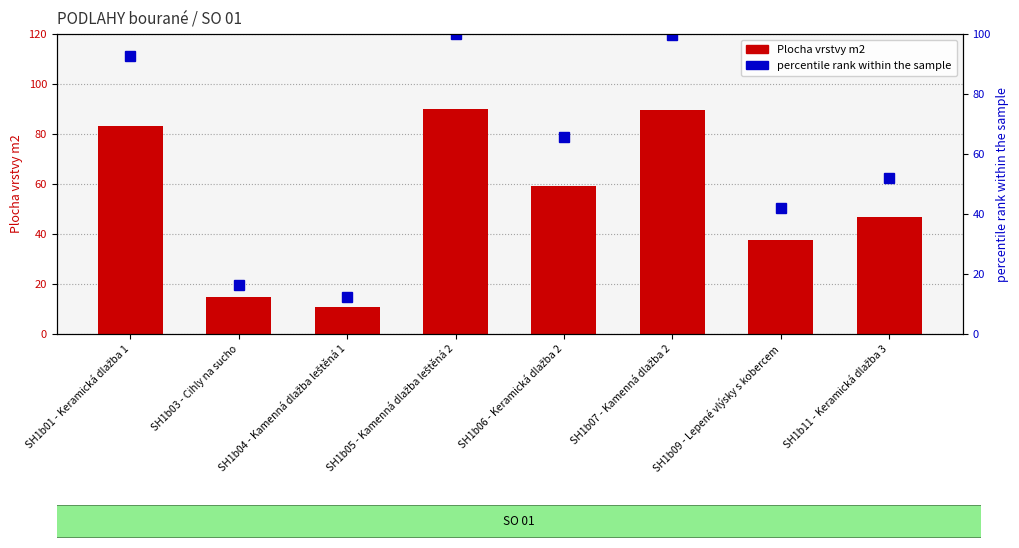

At which label does Plocha vrstvy m2 first exceed 59?

SH1b01 - Keramická dlažba 1